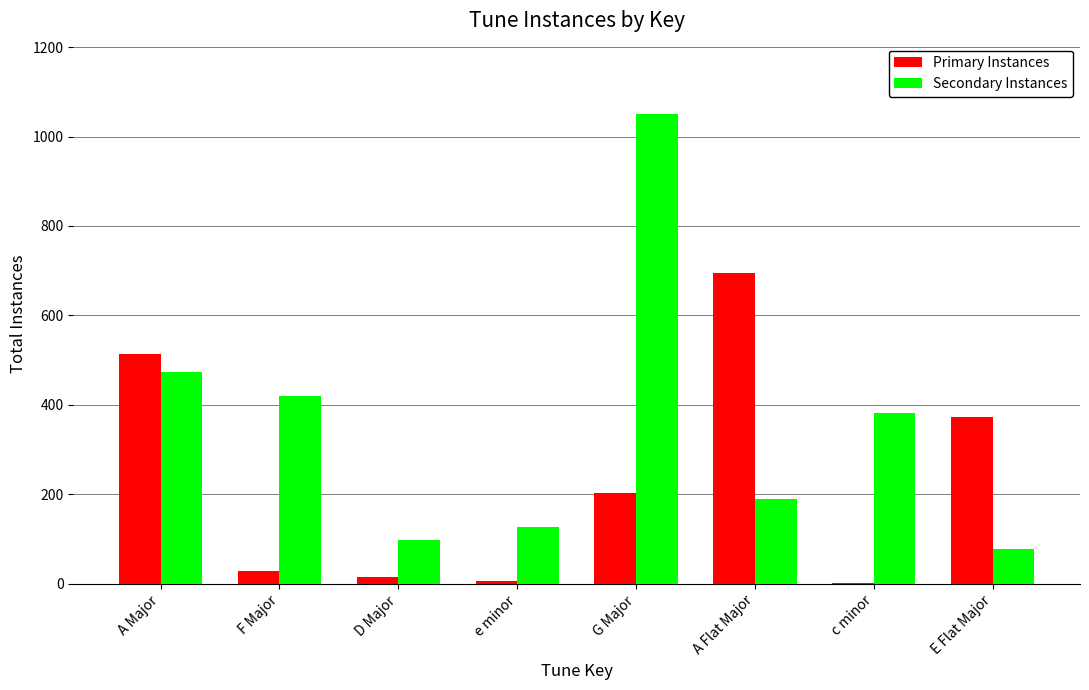

What is the sum of all Primary Instances values?

1837